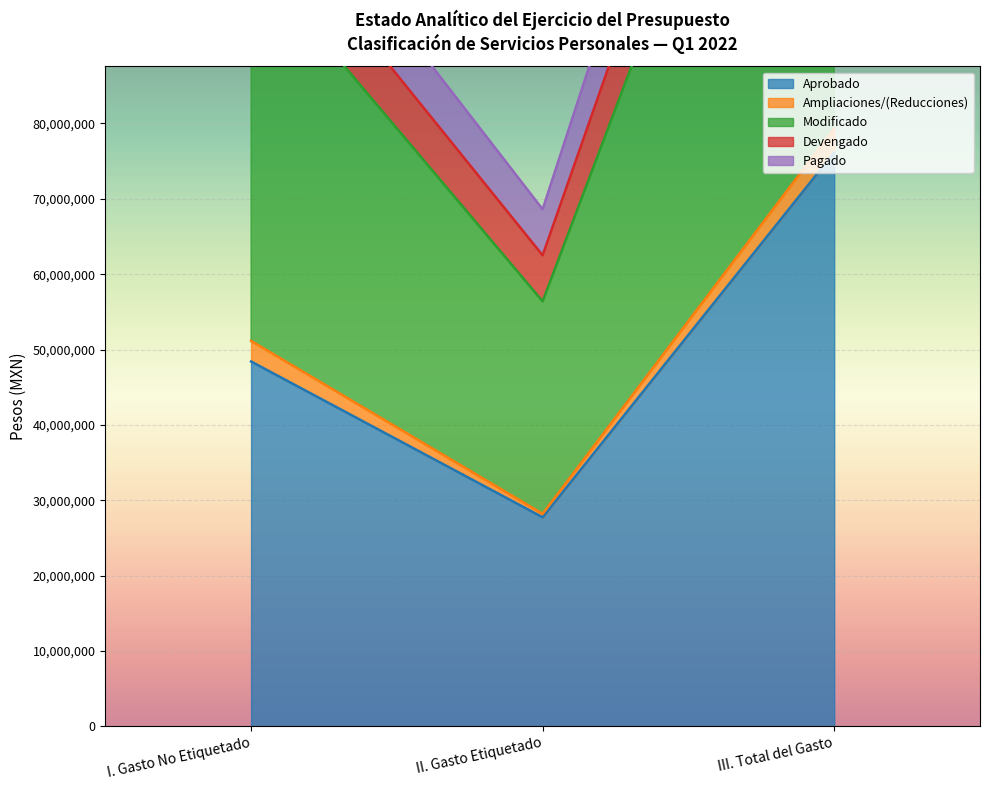

Is the value of Modificado at III. Total del Gasto greater than the value of Devengado at II. Gasto Etiquetado?

Yes